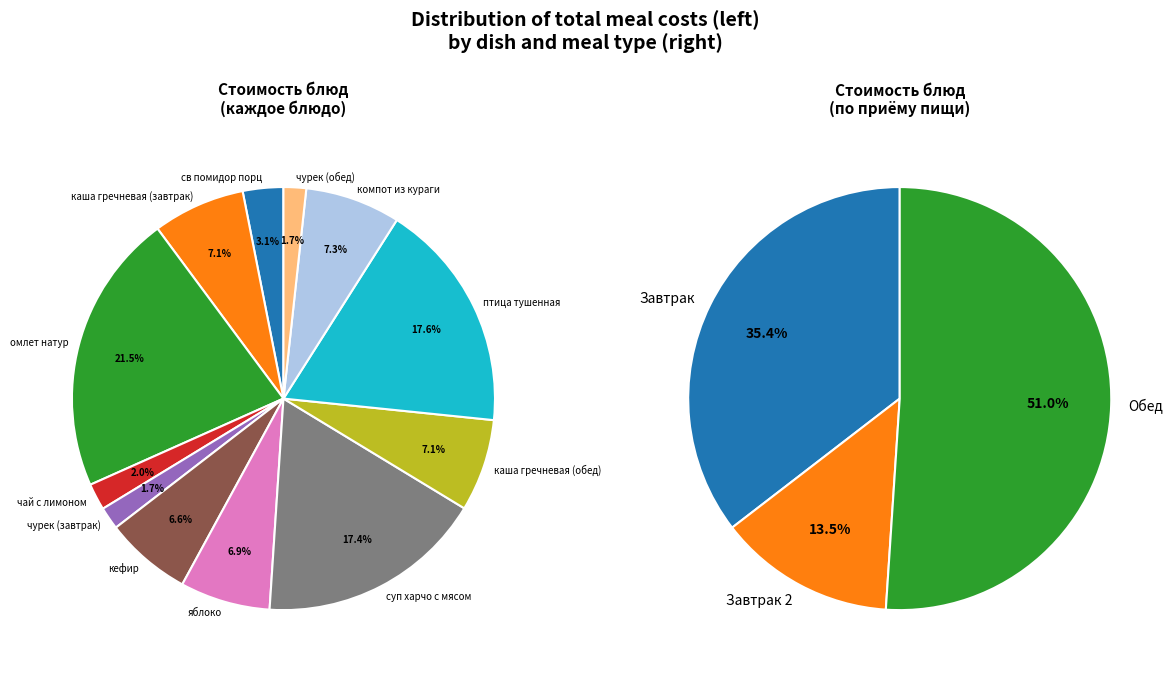

How many segments does this pie chart have?

12